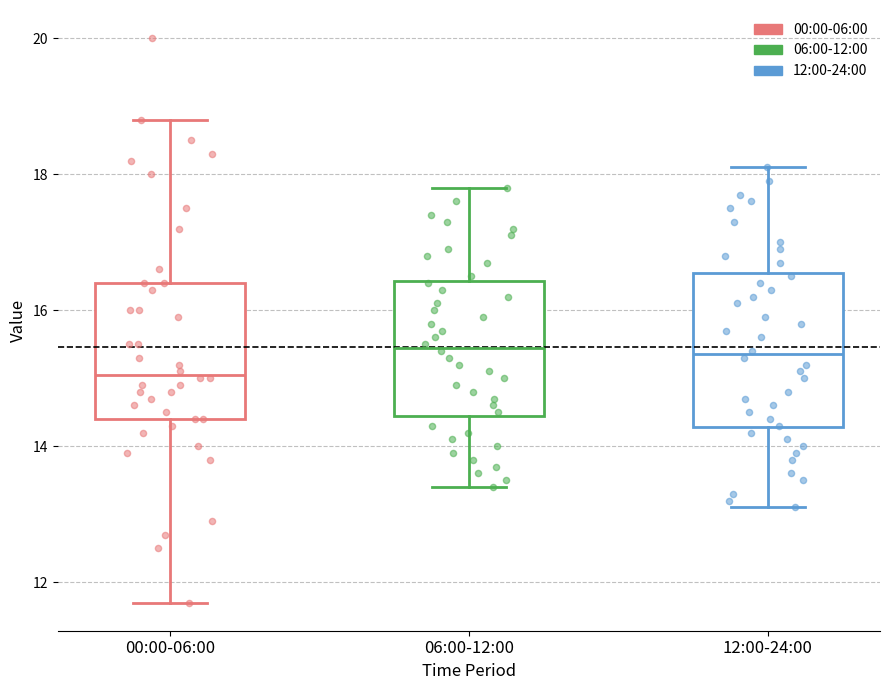

Which box is the tallest, from its lower edge to its upper edge?

12:00-24:00